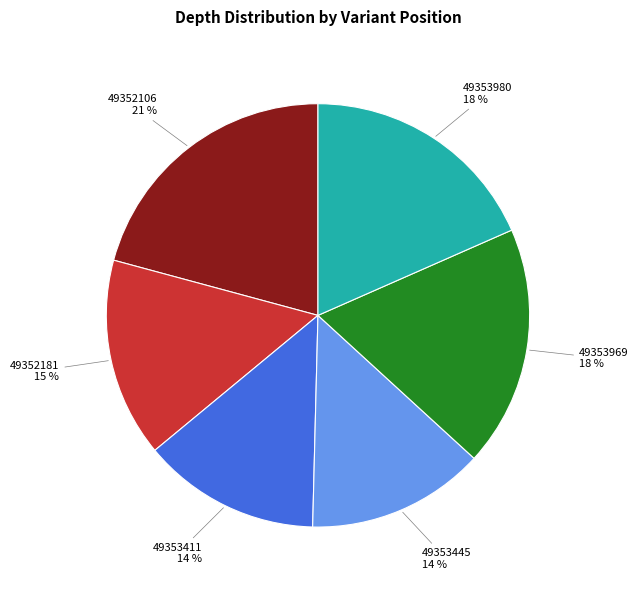

Is there a majority slice in this chart?

No